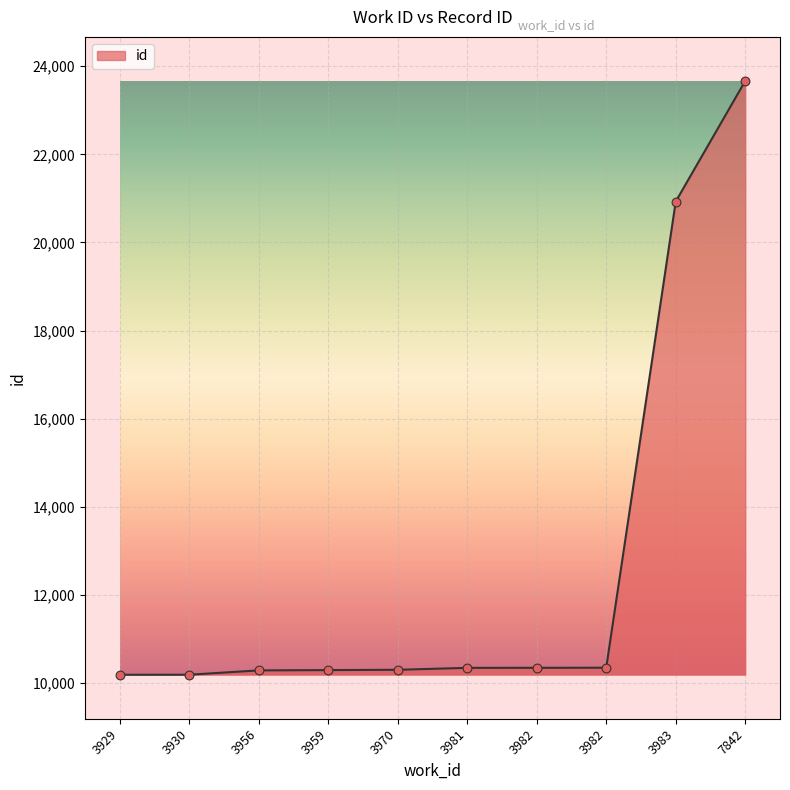

What is the change in value from 3982 to 3983?

+10583